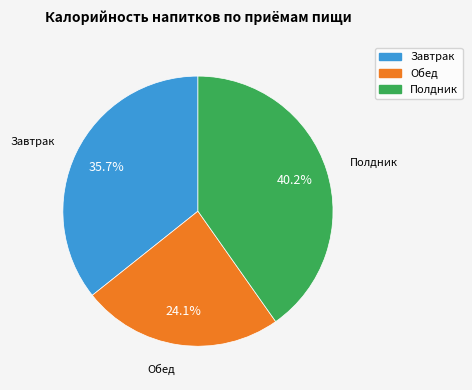

Which slice is the smallest?

Обед